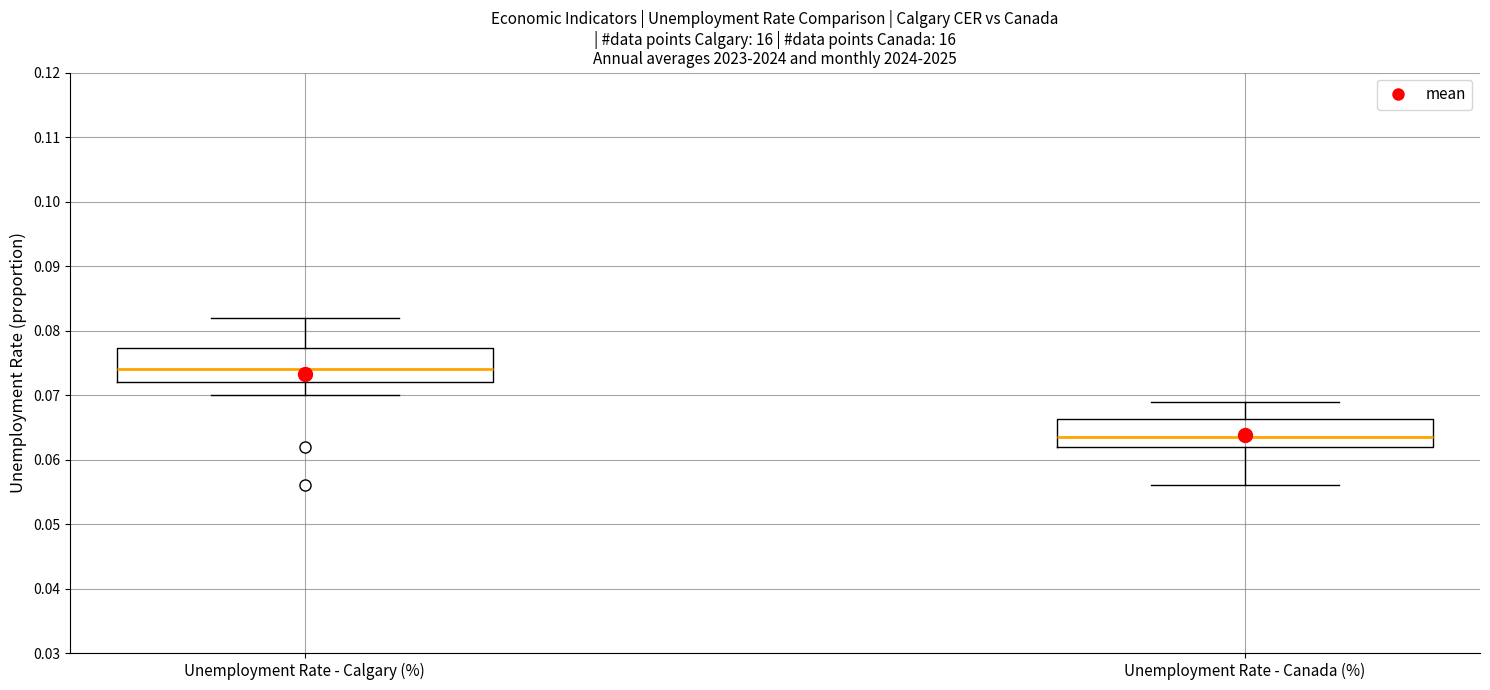

Reading left to right, transcribe this box plot: for each box, give where its median line is, the range the box spans, and where its two whiskers end, as read against the y-axis. The values are not printed on the chart, so give them approximately, as read against the axis.

Unemployment Rate - Calgary (%): median 0.074, box 0.072 to 0.077, whiskers 0.070 to 0.082
Unemployment Rate - Canada (%): median 0.064, box 0.062 to 0.066, whiskers 0.056 to 0.069